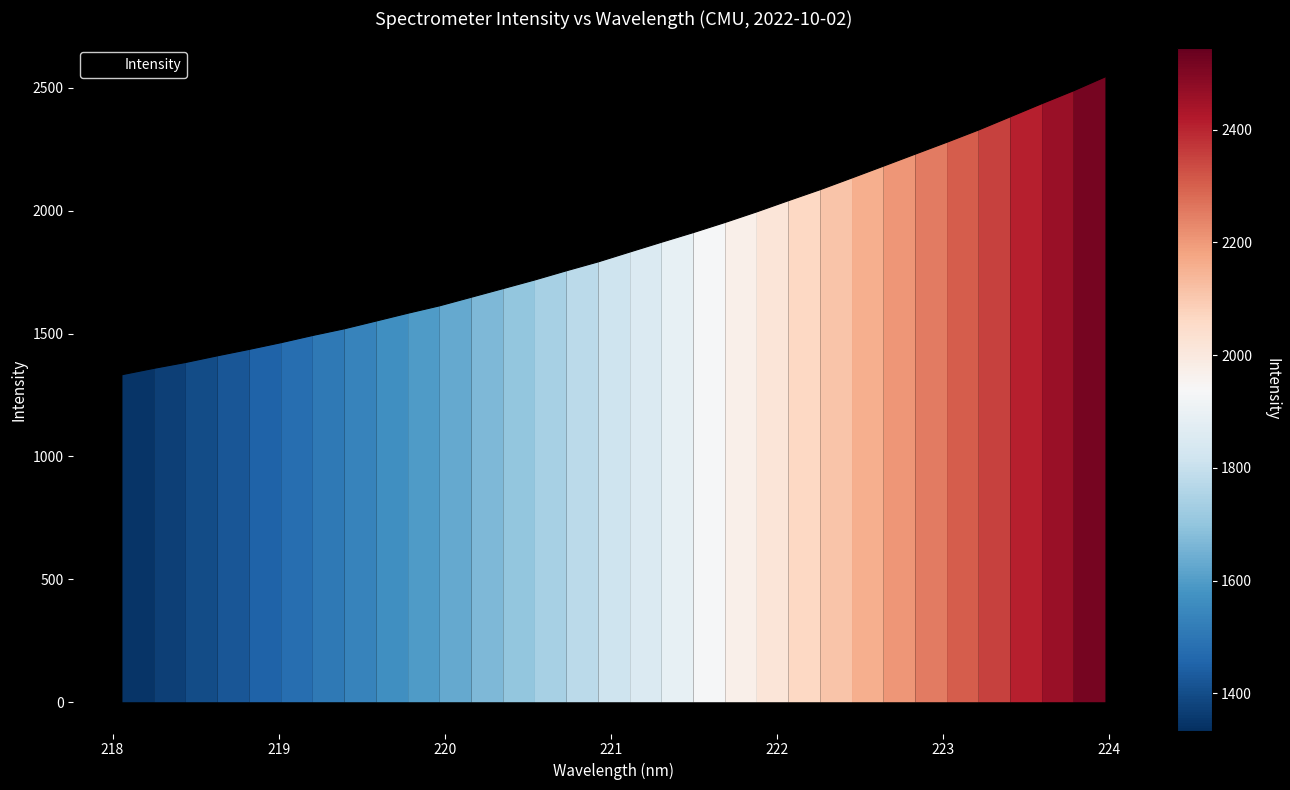

What is the smallest value displayed?

1333.1